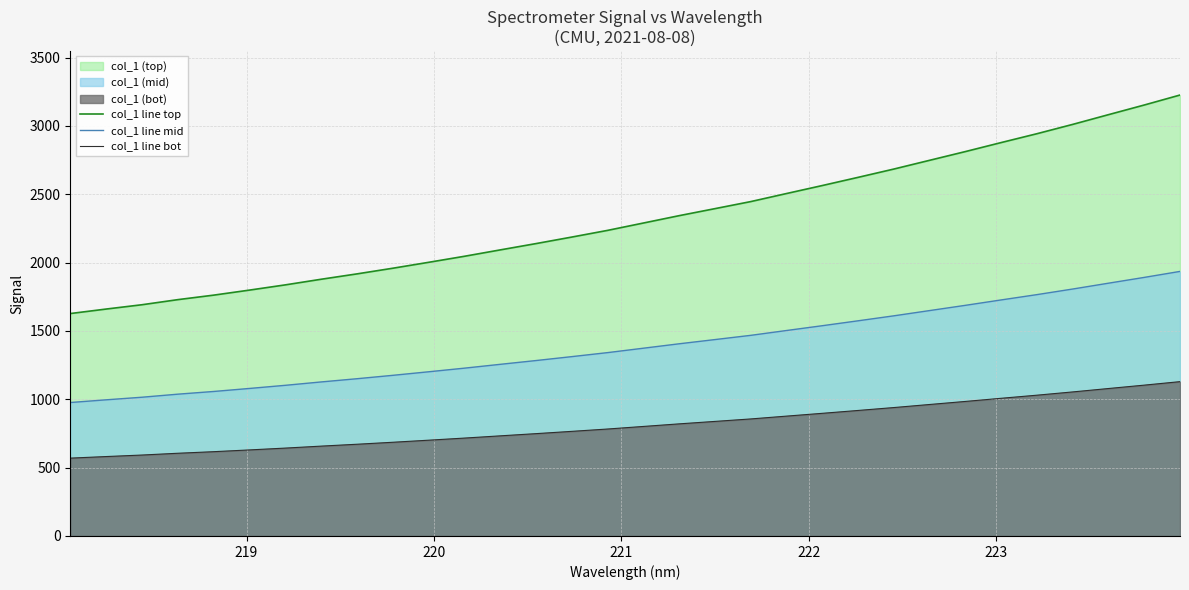

List the series in order of their peak value, highest first.

col_1 line top, col_1 line mid, col_1 line bot